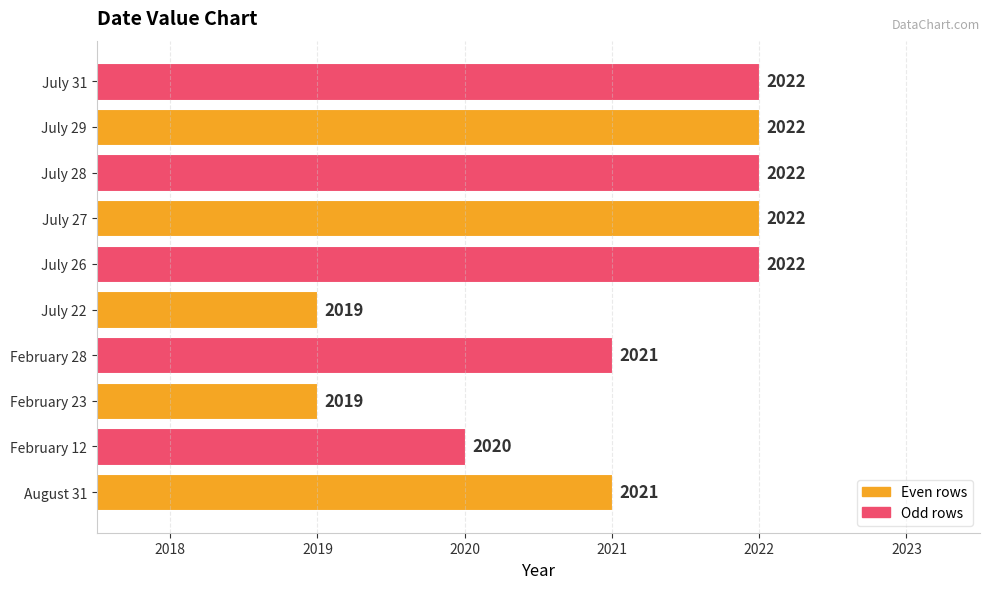

What is the difference between the maximum and second lowest values?

3